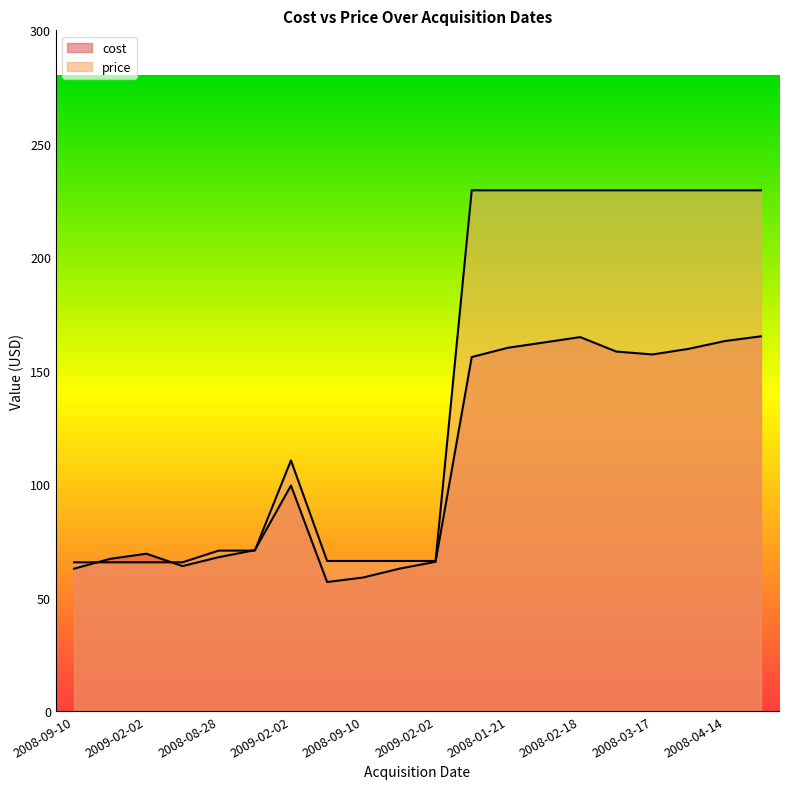

At 2009-07-24, list the series in order from smallest to largest.

cost, price